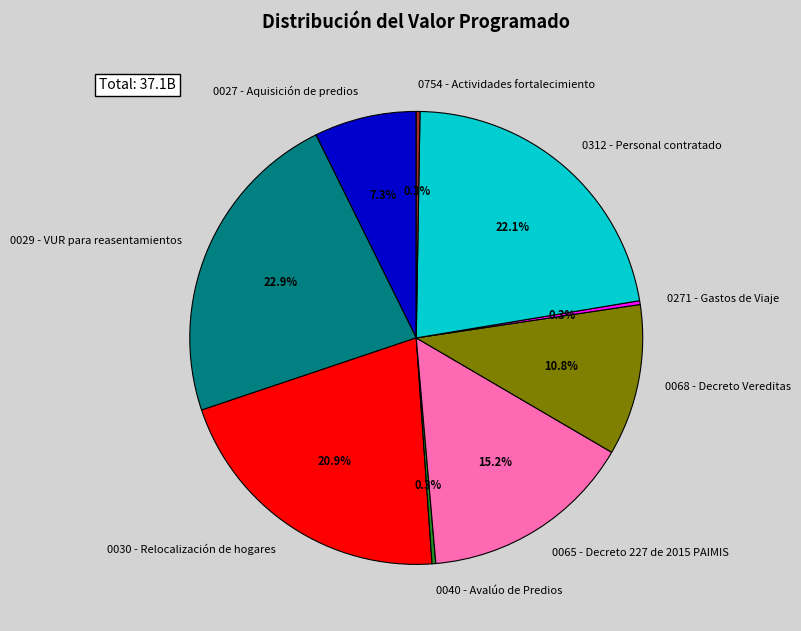

Which category has the biggest portion of the pie?

0029 - VUR para reasentamientos